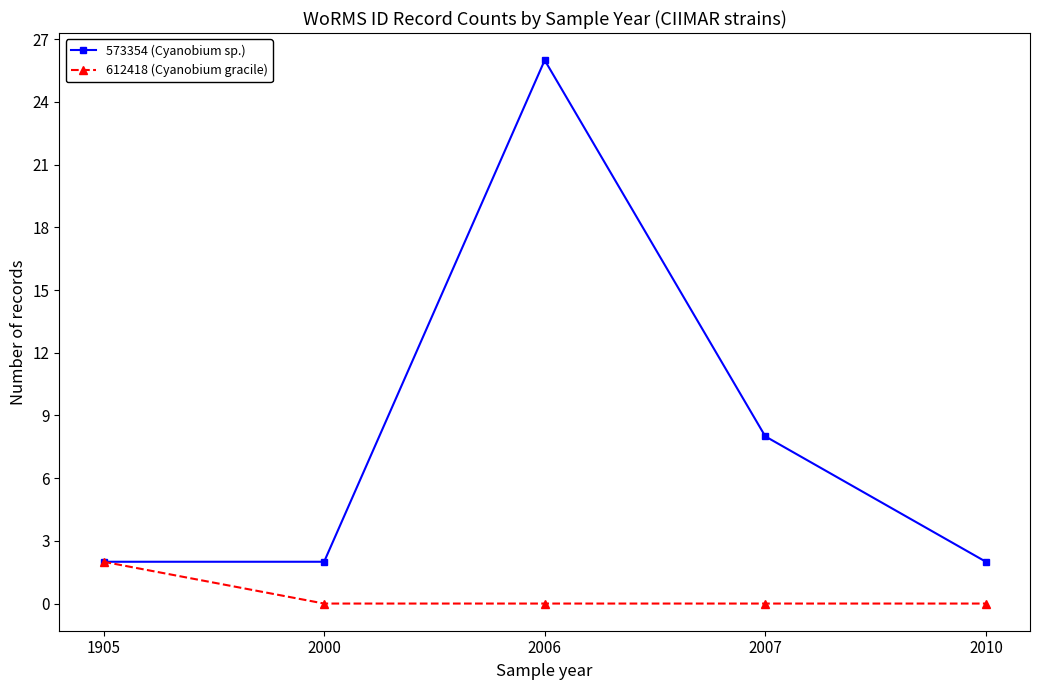

The 612418 (Cyanobium gracile) series shows 0 at 2000. True or false?

True